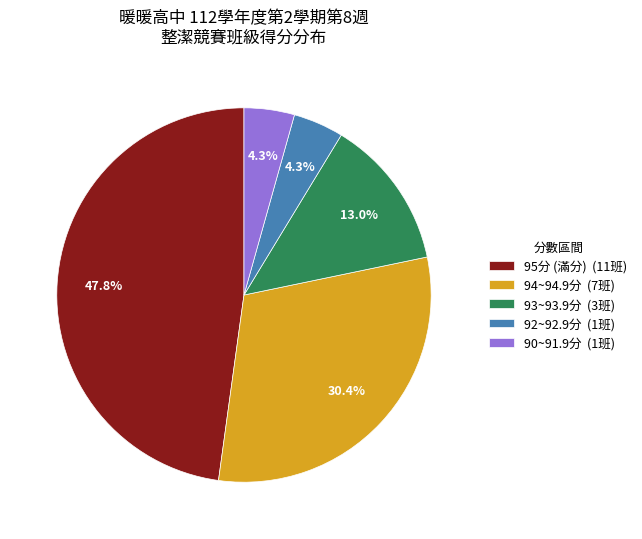

Does 90~91.9分 (1班) account for over 50% of the chart?

No